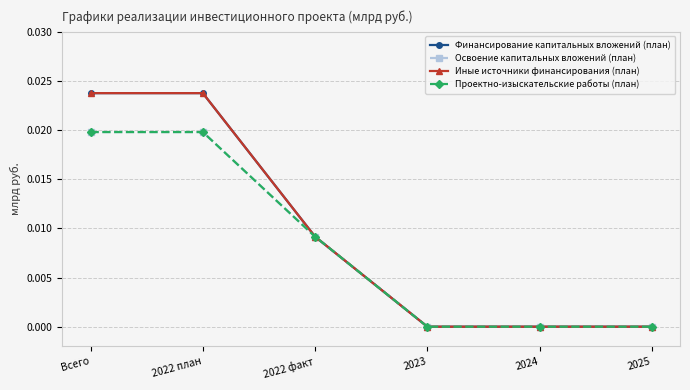

At which label does Финансирование капитальных вложений (план) reach its peak?

2022 план